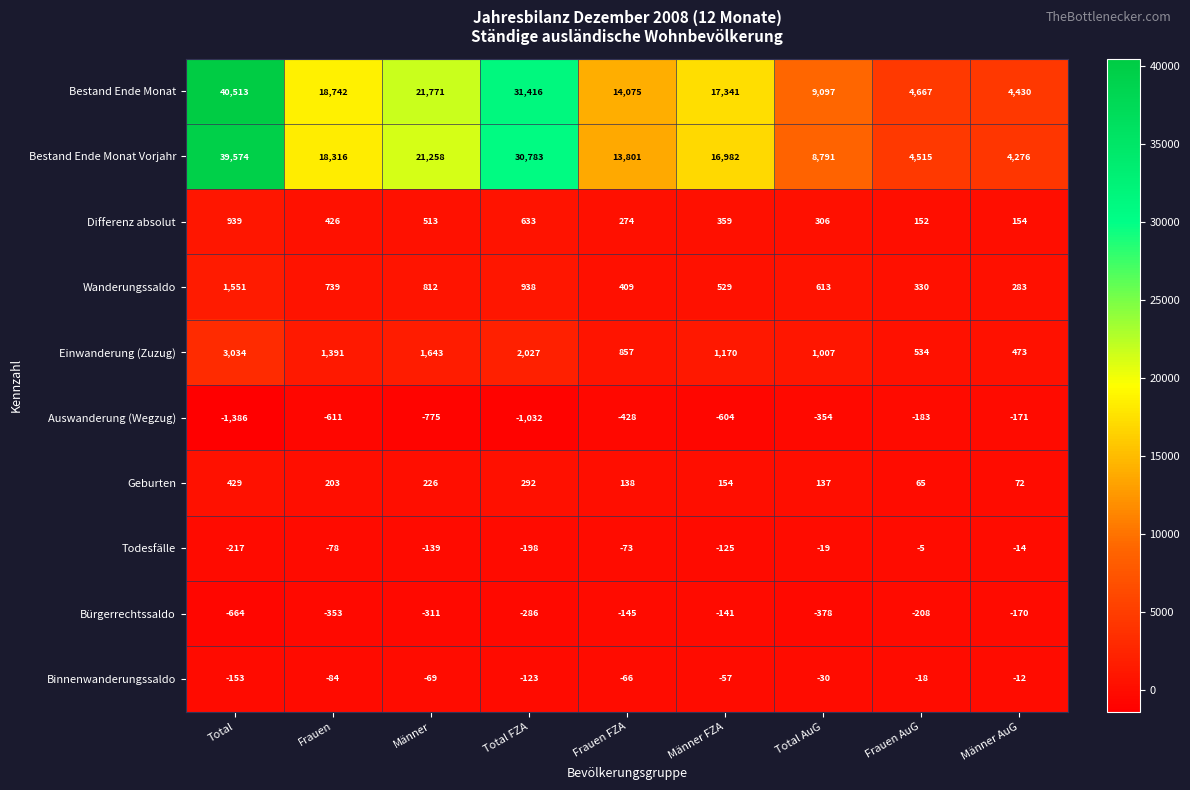

What is the difference between the maximum and second lowest values in the Bestand Ende Monat series?

35846